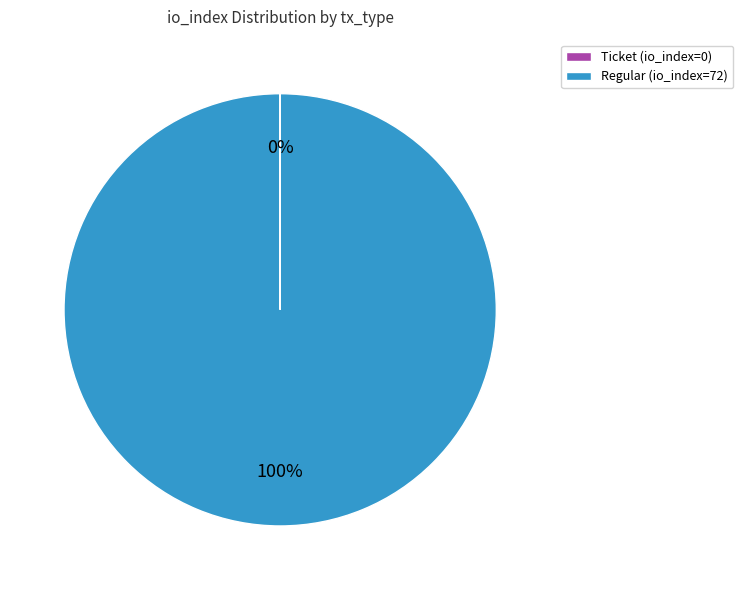

Which slice represents more than half of the pie?

Regular (io_index=72)